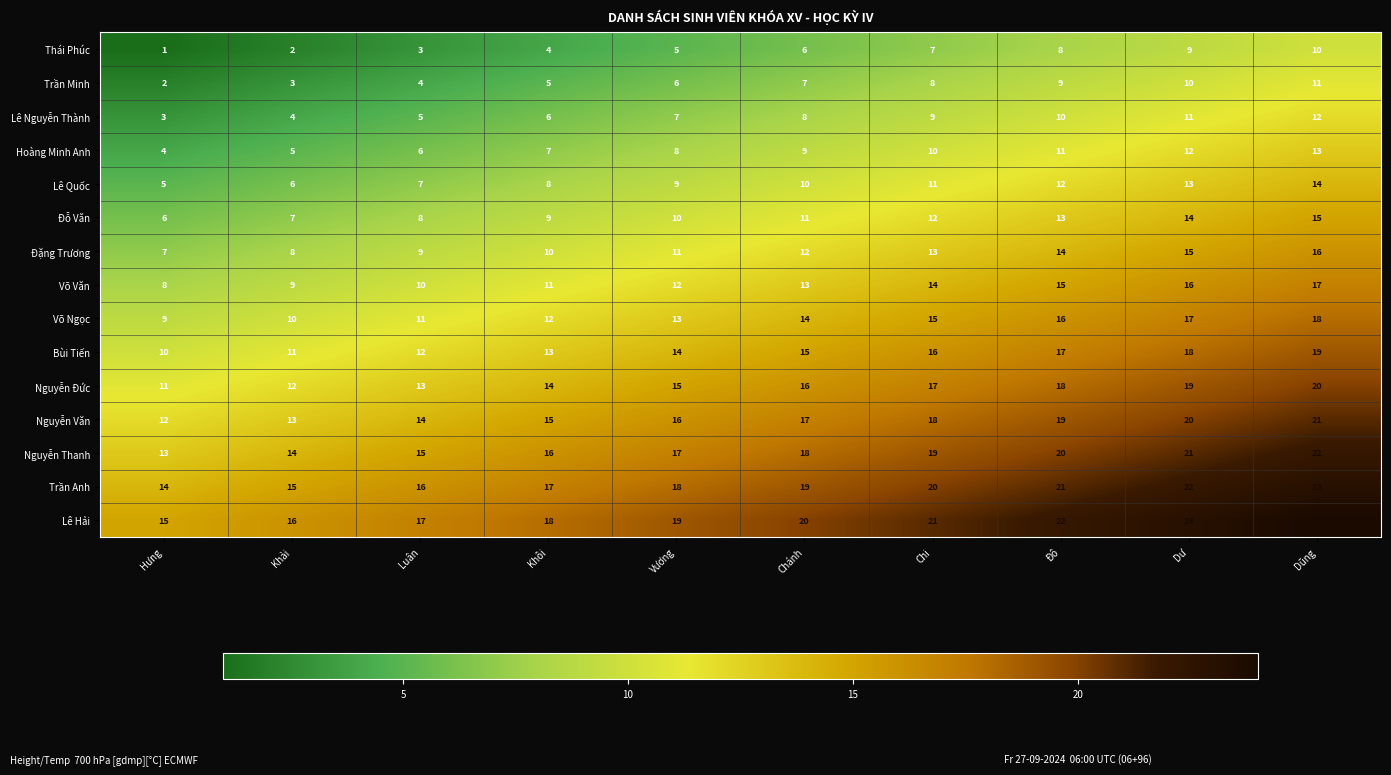

Read the Đỗ Văn value at Chánh.

11